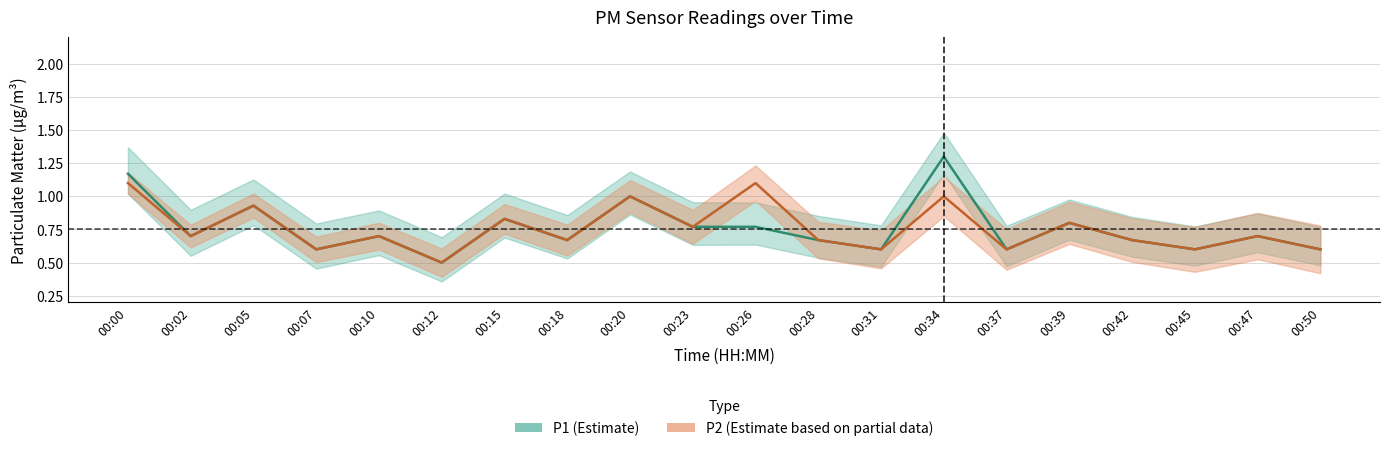

Reading left to right, what are all the values shown in this chart?

1.1	0.7	0.9	0.6	0.7	0.5	0.8	0.7	1.0	0.8	1.1	0.7	0.6	1.0	0.6	0.8	0.7	0.6	0.7	0.6